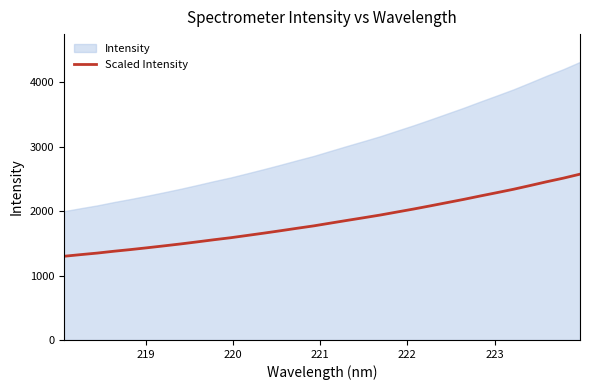

How many data points are above 1814?

16